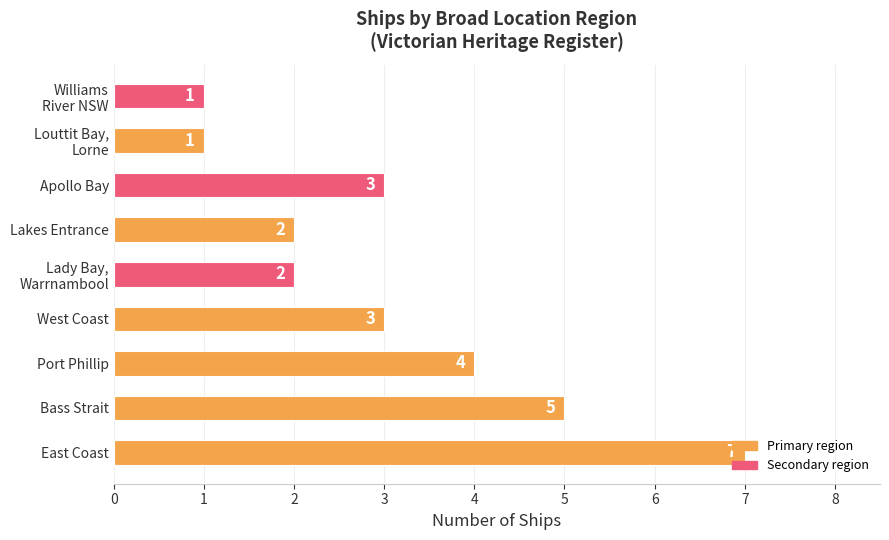

How many data points does each series have?

9